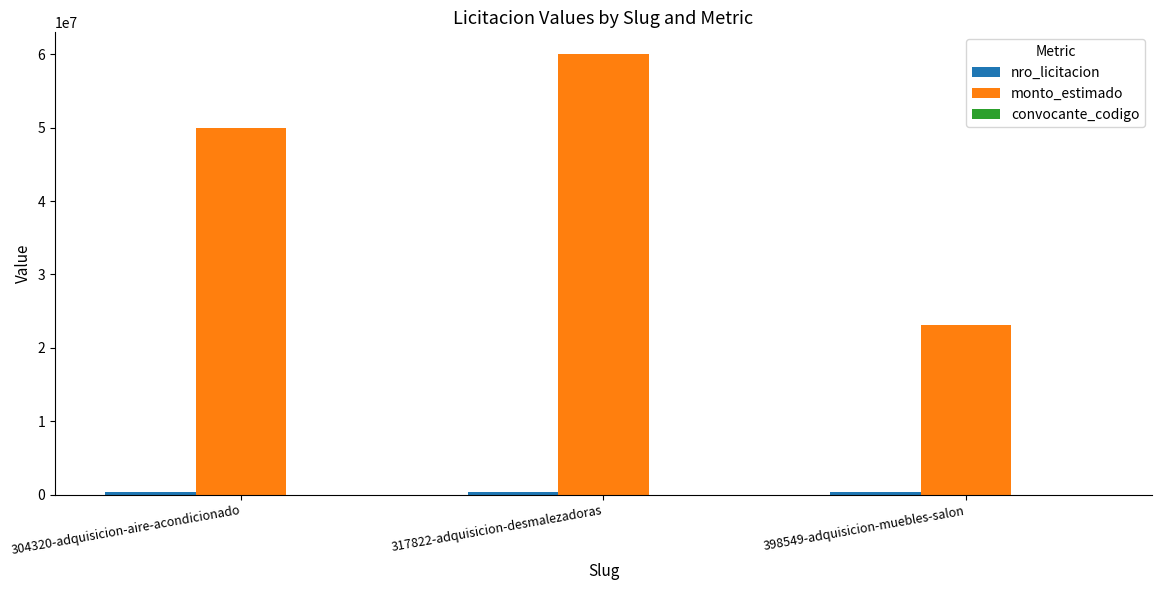

How many groups of bars are there?

3